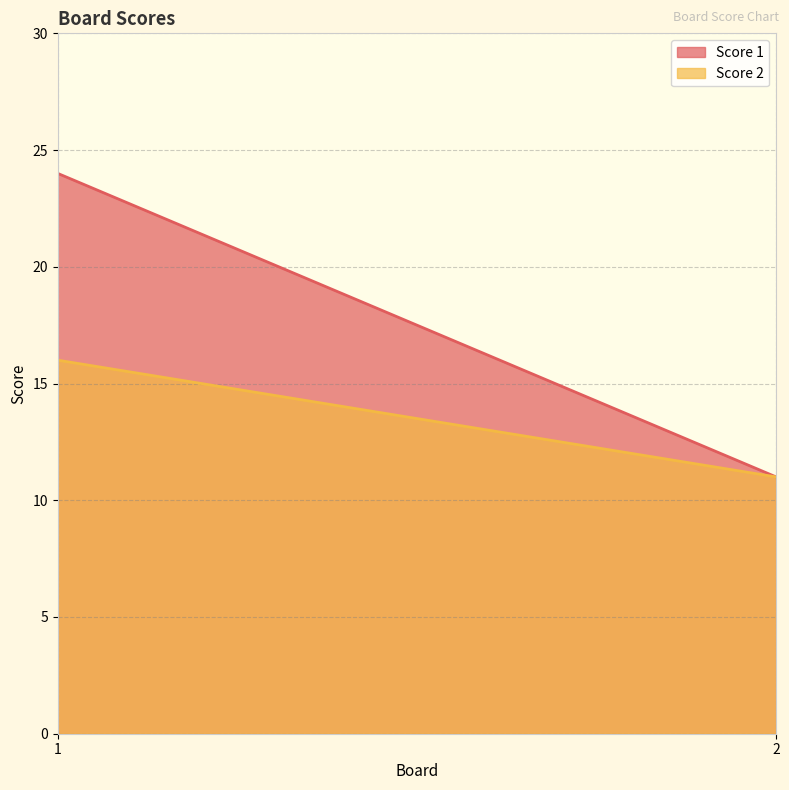

Reading left to right, transcribe all the data shown in this chart.

Score 1: 24	11
Score 2: 16	11